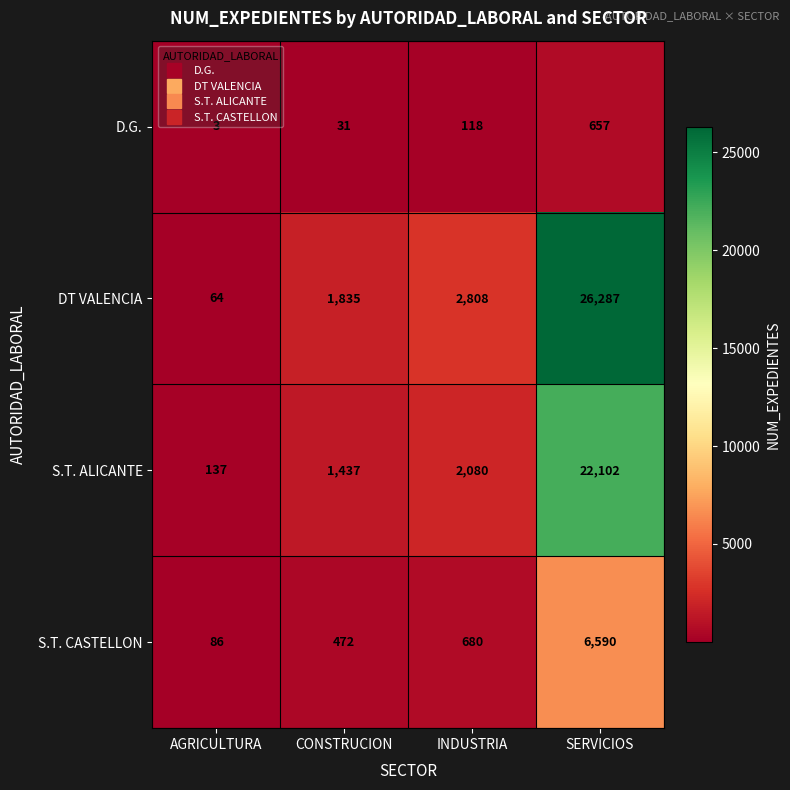

What is the difference between the second highest and second lowest values in the S.T. ALICANTE series?

643